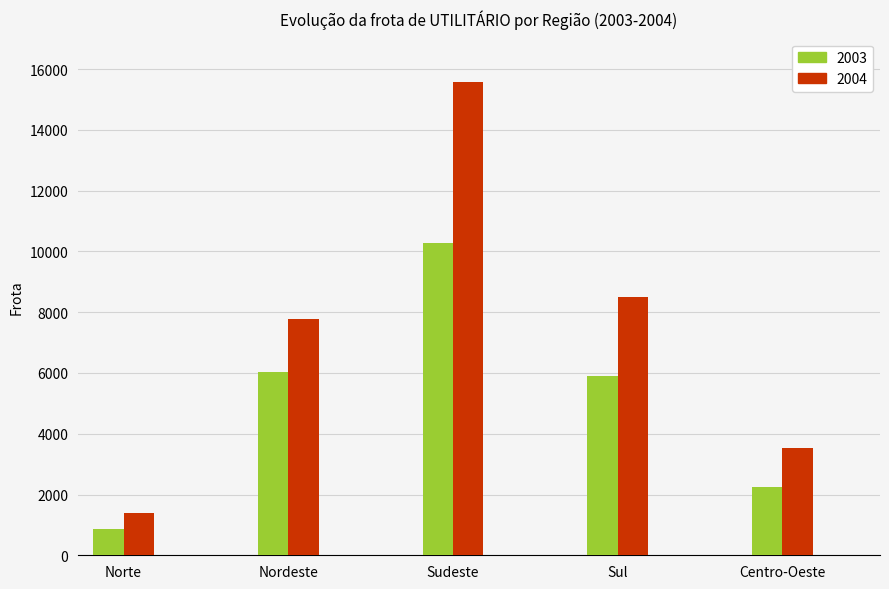

The 2004 series shows 1380 at Norte. True or false?

True